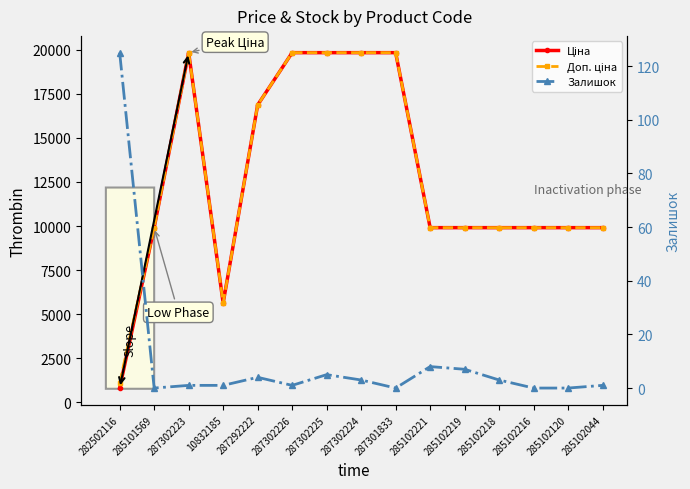

In Ціна, how many points are lower than both neighbors (excluding endpoints)?

1